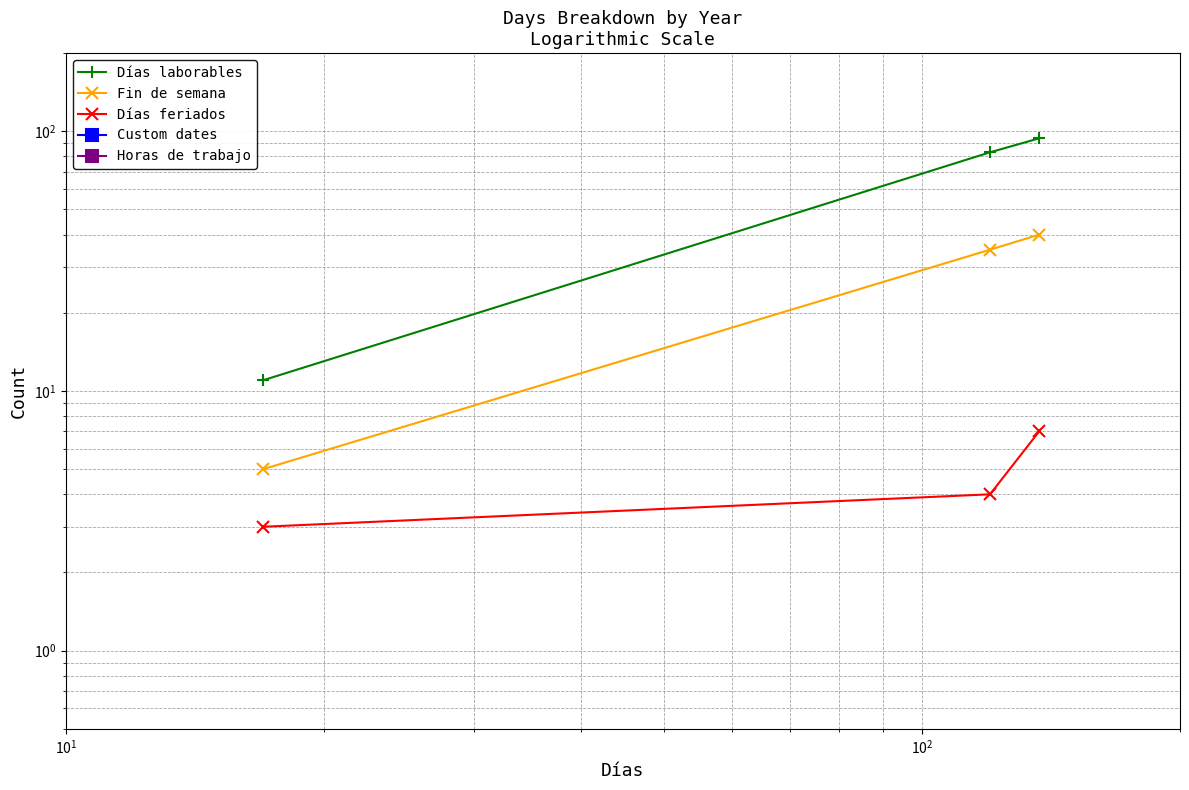

Rank the series at $\mathdefault{10^{1}}$ from highest to lowest value.

Días laborables, Fin de semana, Días feriados, Custom dates, Horas de trabajo